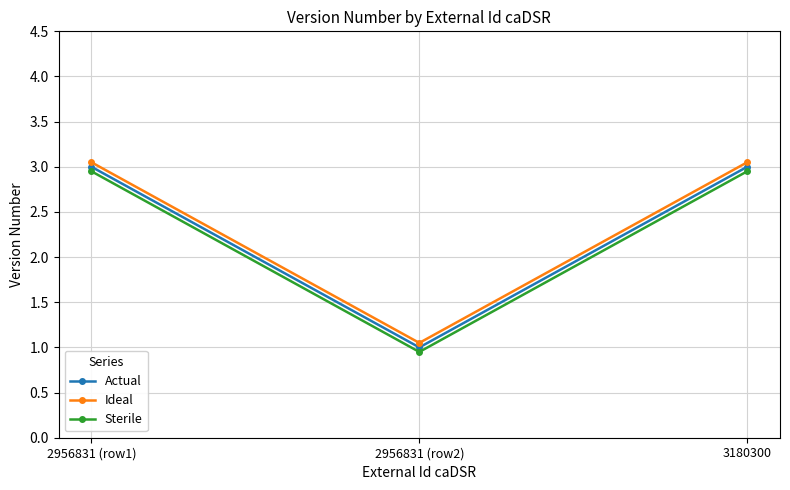

What position from the left is 2956831 (row2)?

2